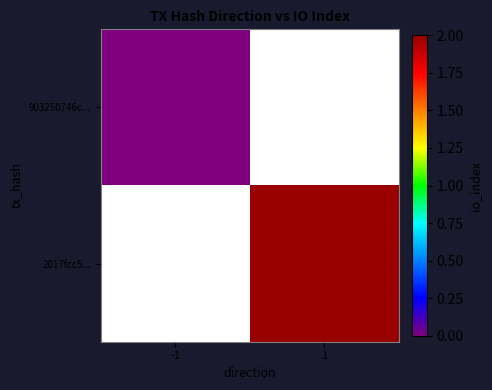

List the labels in order of 903250746c... value, largest first.

-1, 1